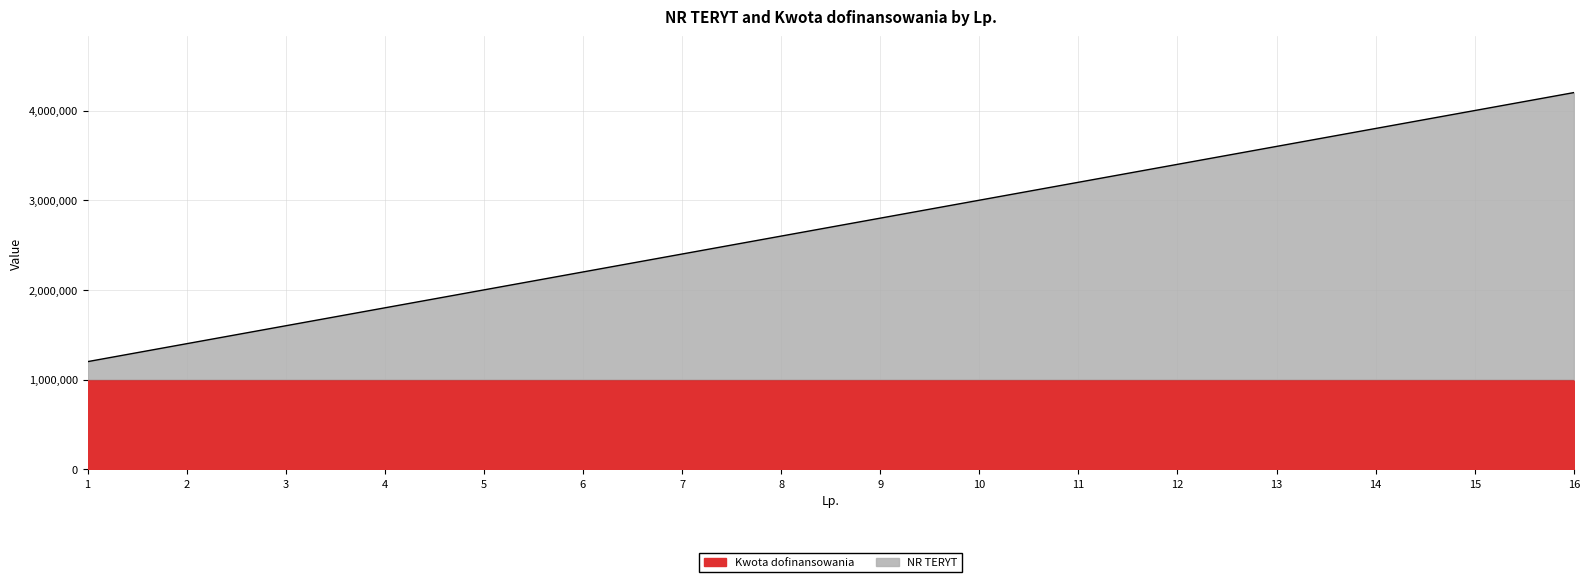

Is it true that the value at 12 is 3400000?

True